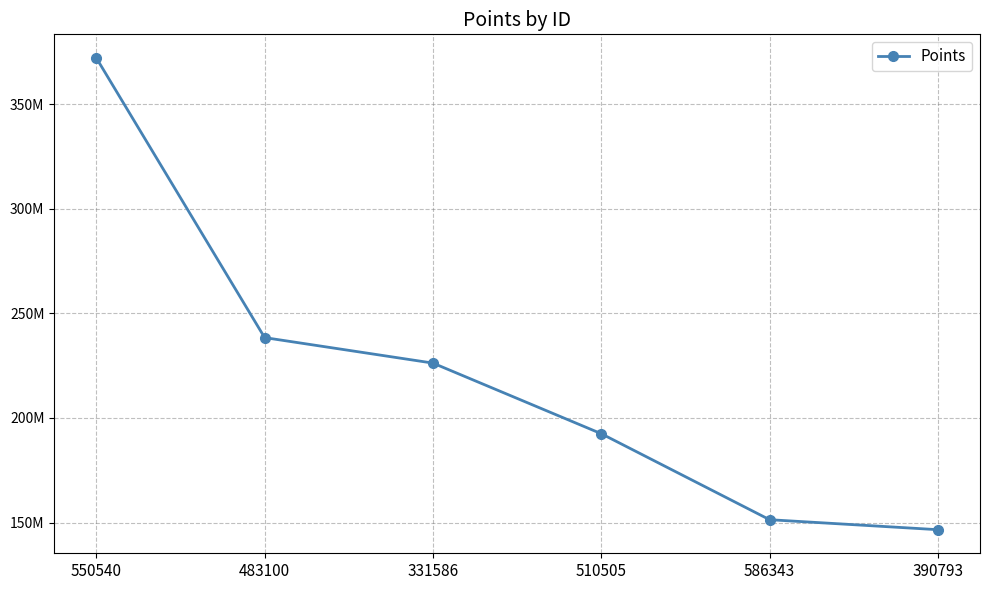

Which category has the lowest value across all series?

390793